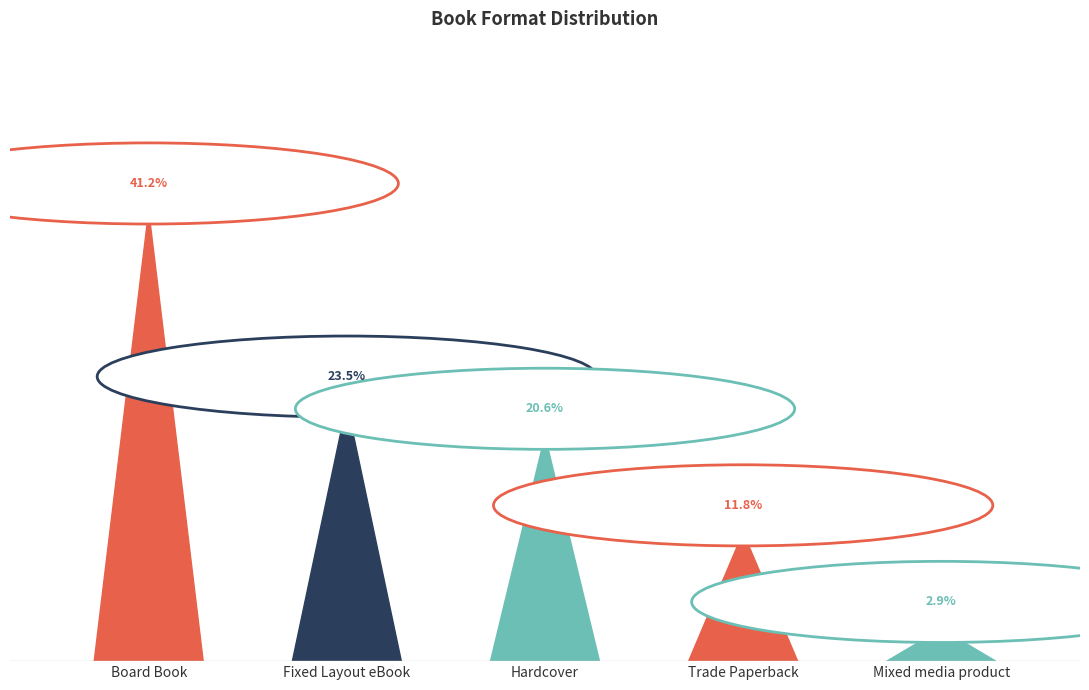

How many categories are shown in the chart?

5